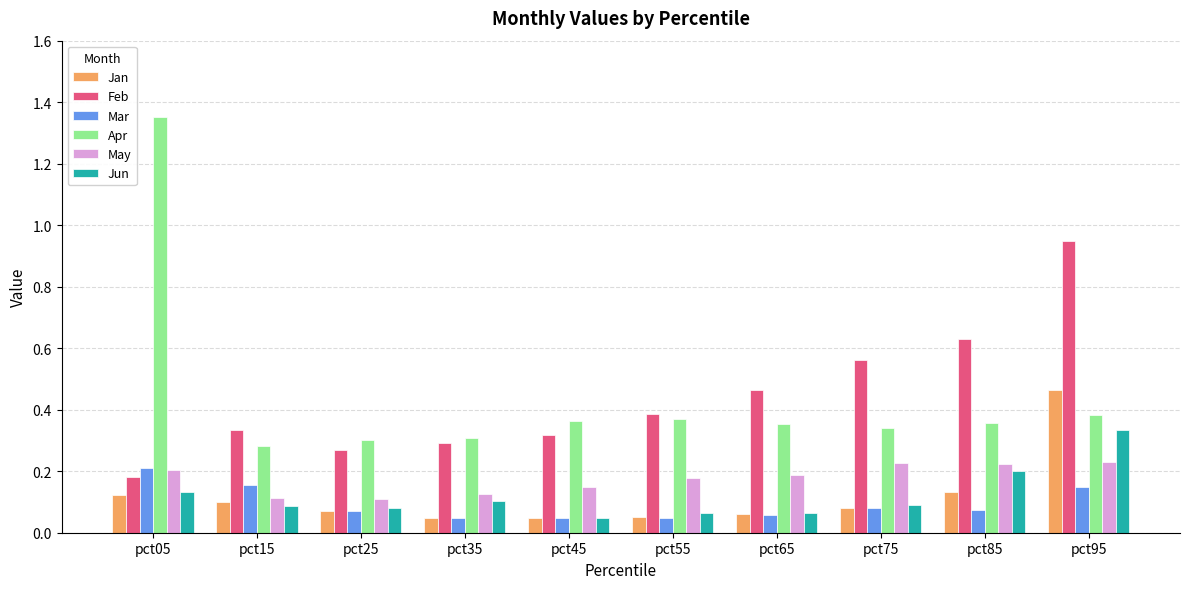

Which label corresponds to the largest value in the chart?

pct05